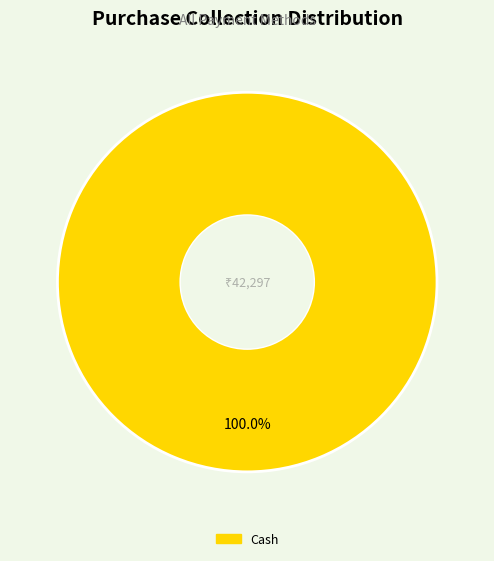

How many slices are in this pie chart?

1